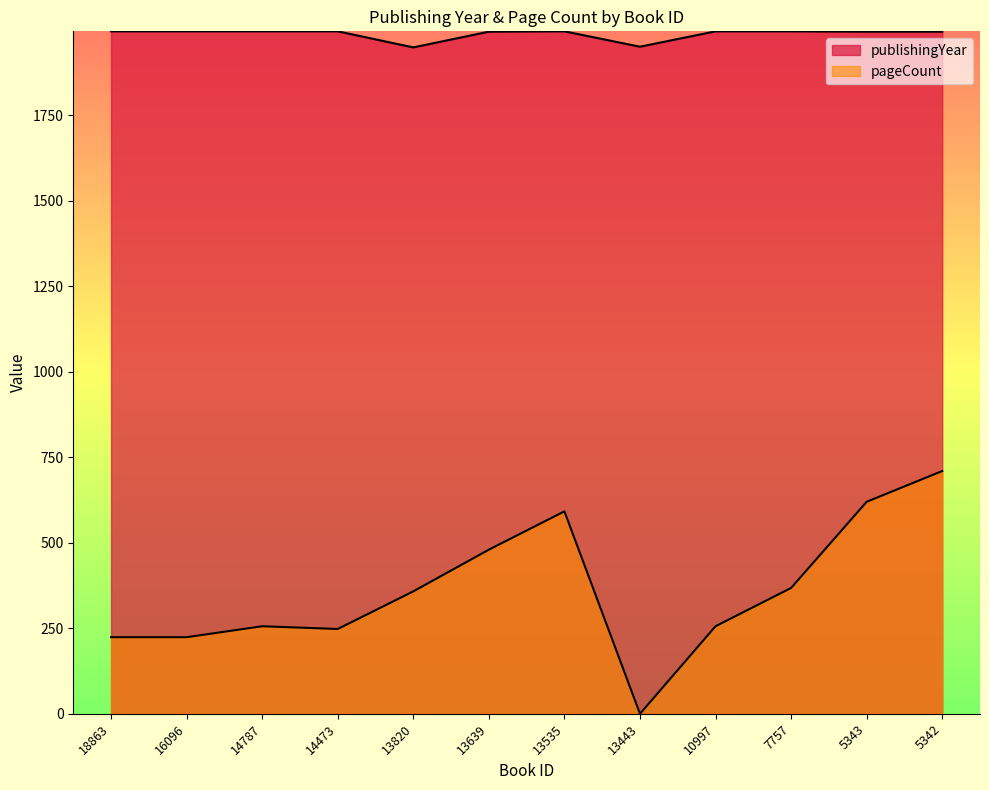

True or false: pageCount and publishingYear cross at least once.

False